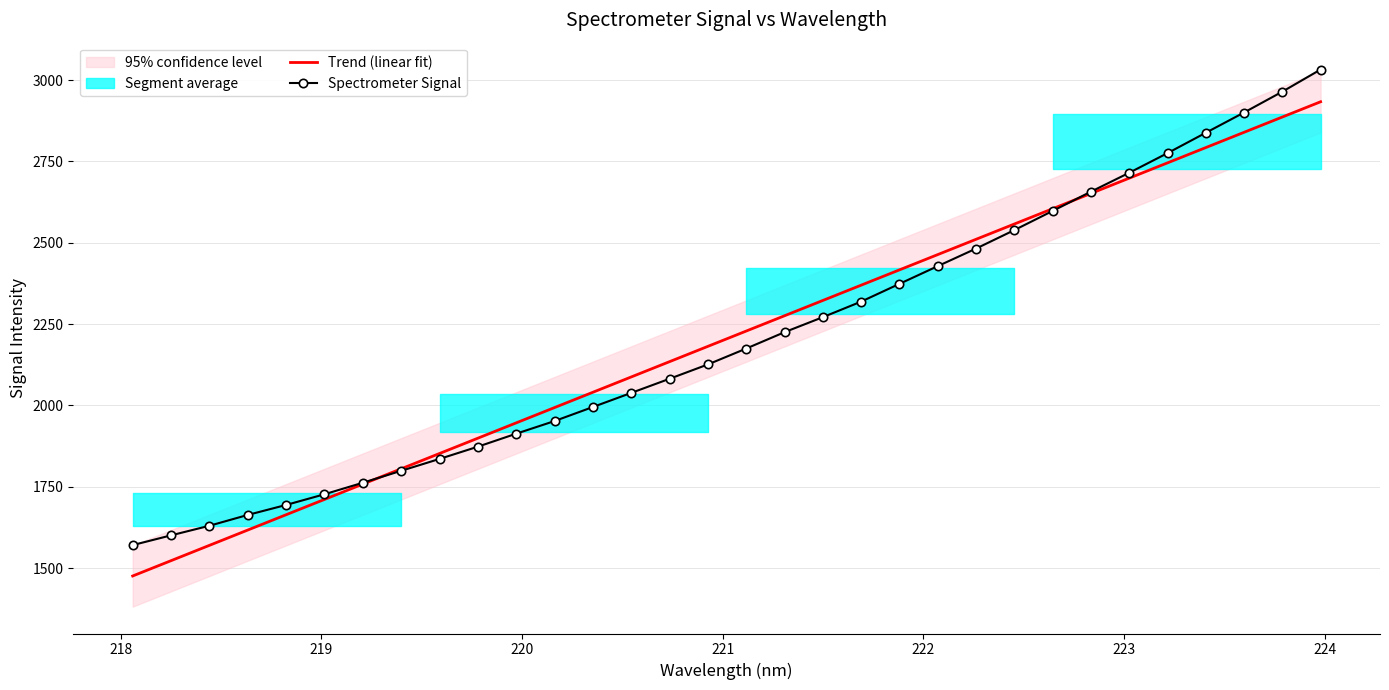

True or false: Spectrometer Signal has a value of 1175.8 at 26.

False